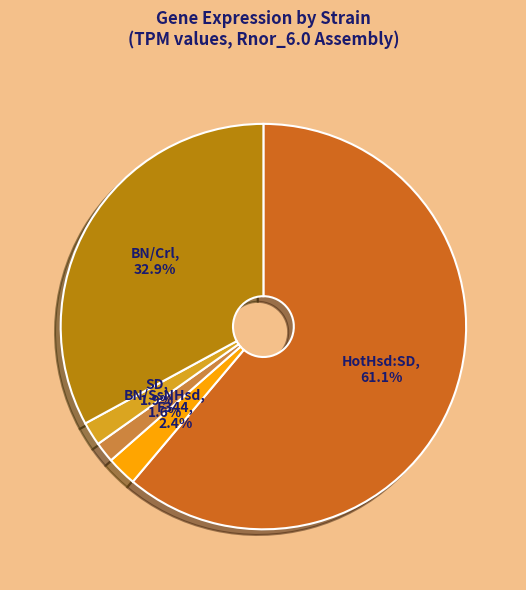

To the nearest percent, what is the combined percentage of SD and BN/Crl?

35%